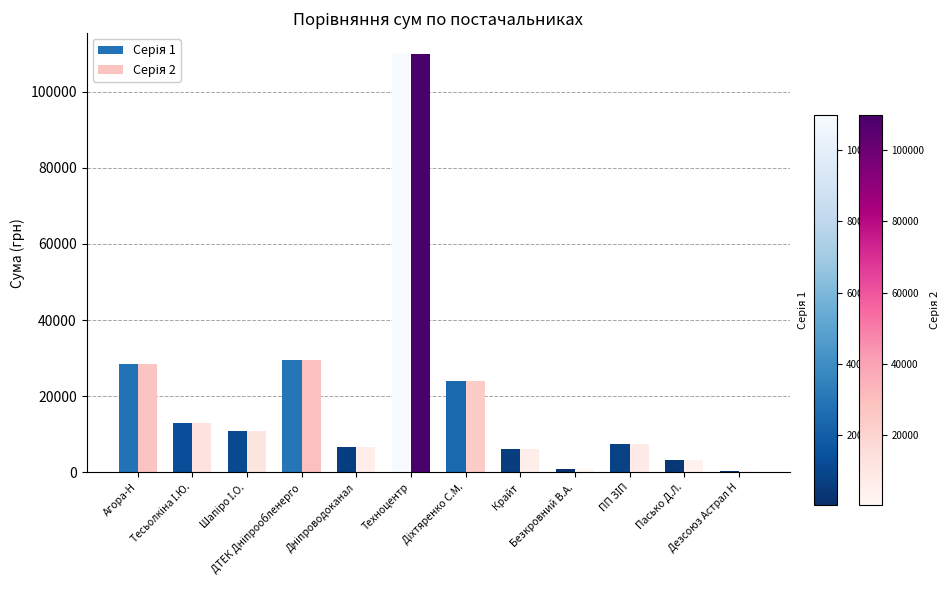

What is the value of the Серія 2 bar at the 5th from the left?

6647.1